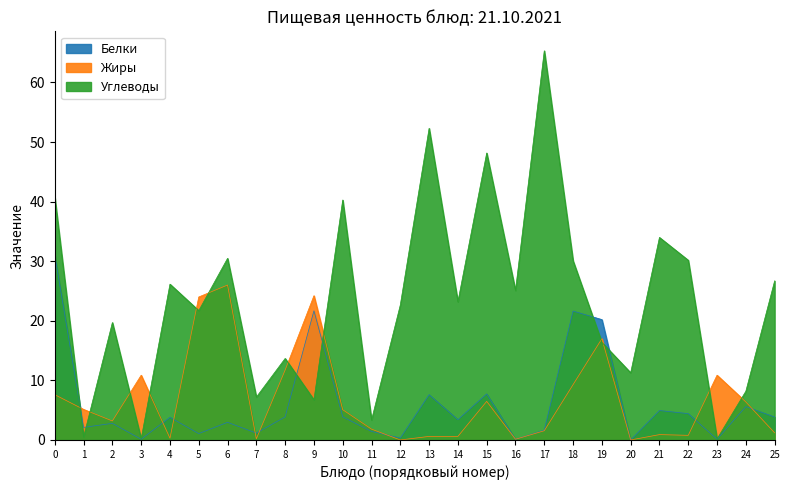

What is the value of the Белки point at the 1st from the left?

31.0